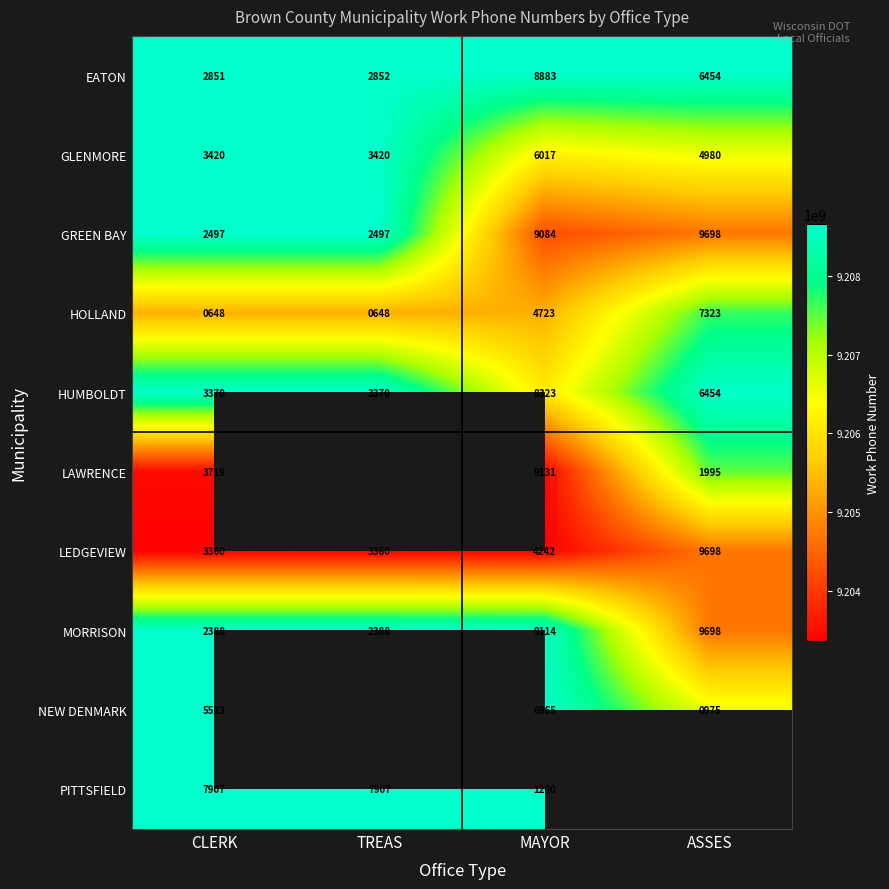

What is the approximate value of LEDGEVIEW at TREAS?

3360